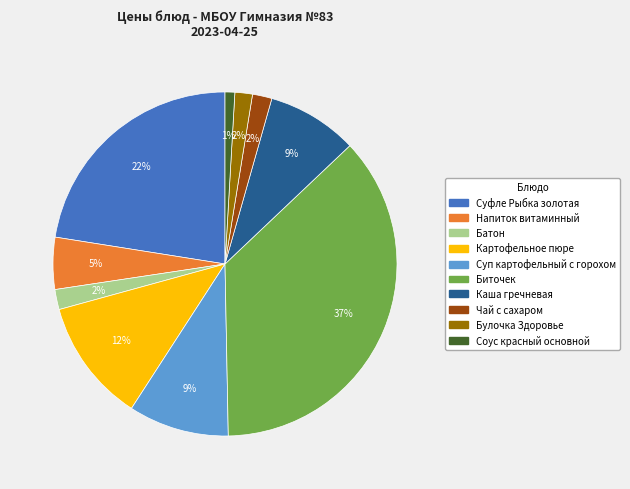

Between Каша гречневая and Напиток витаминный, which is larger?

Каша гречневая